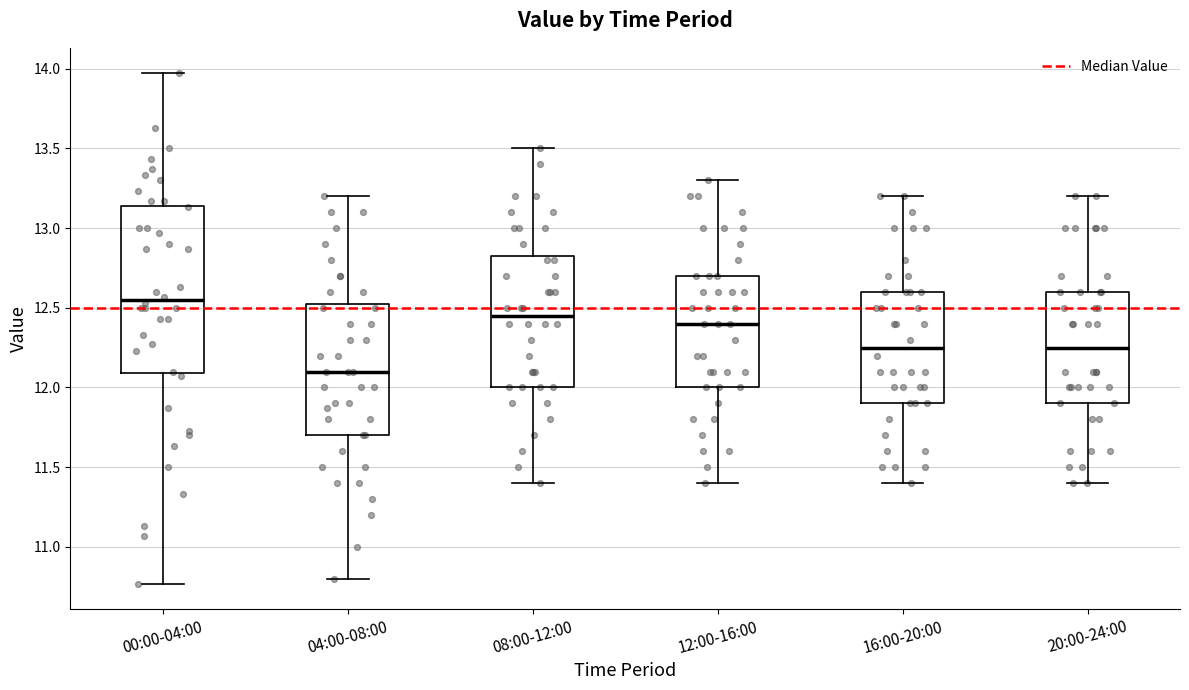

Comparing the boxes themselves (not the whiskers), which one is the tallest?

00:00-04:00